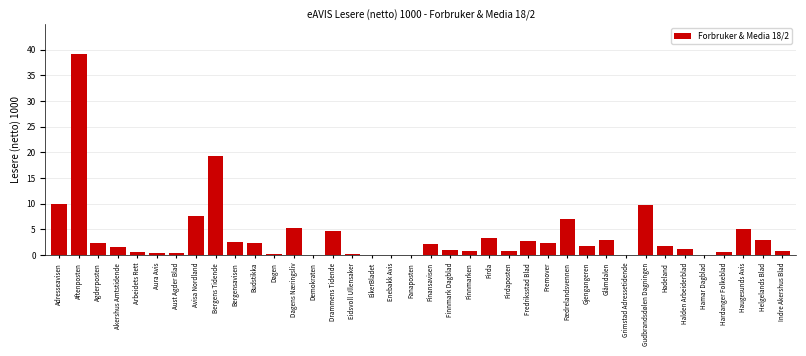

Which category has the highest value across all series?

Aftenposten